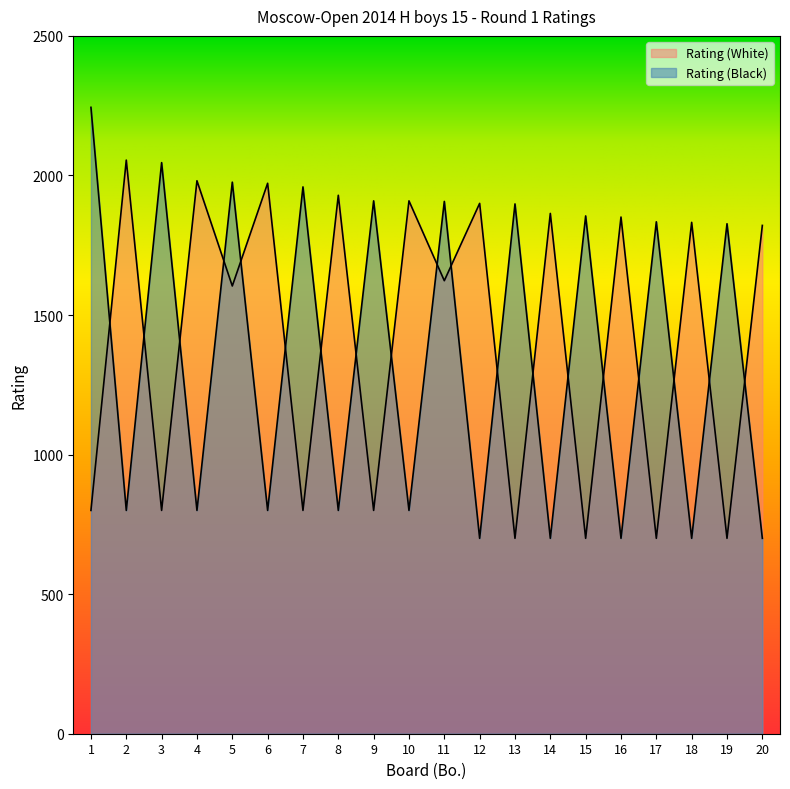

How many categories are shown in the chart?

20